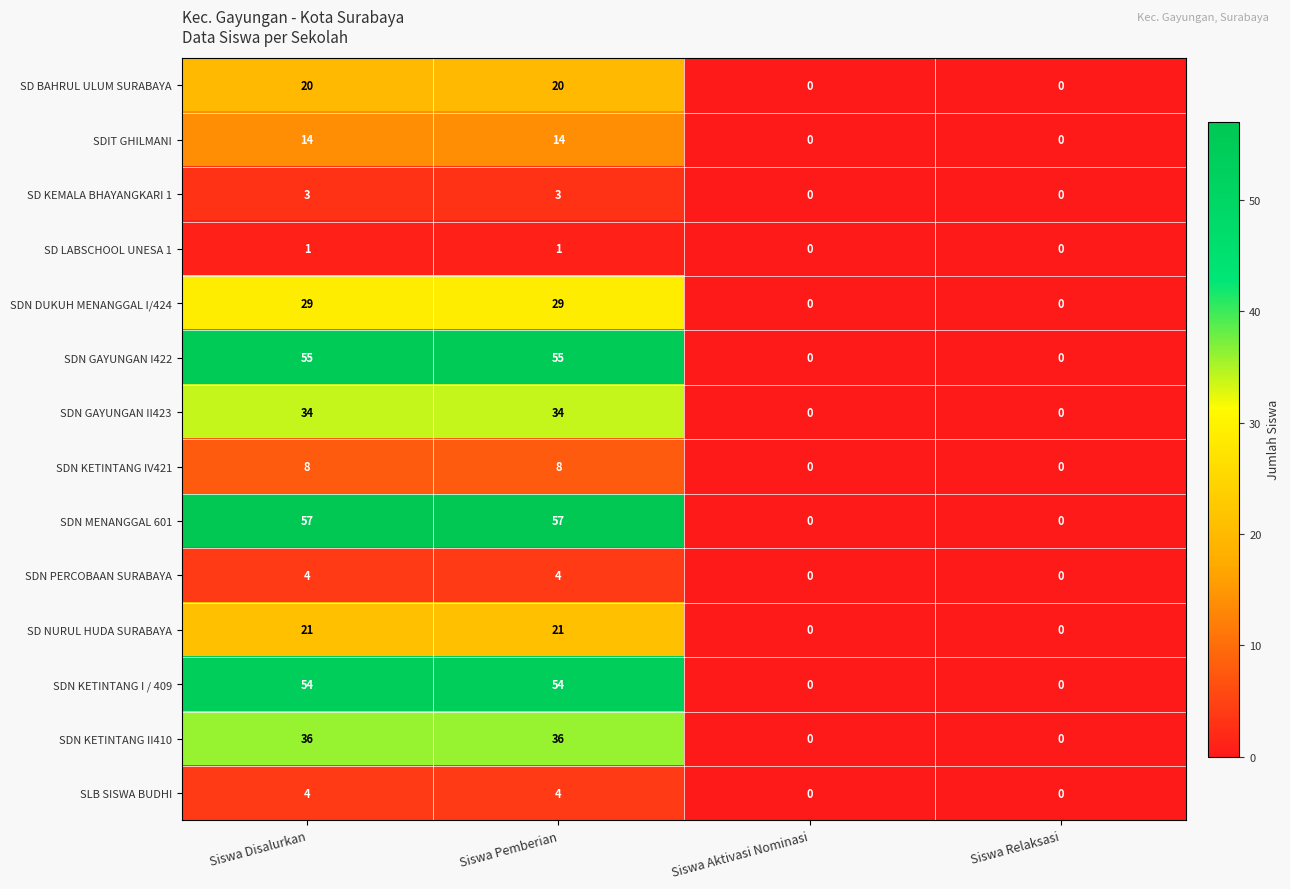

What is the greatest value displayed?

57